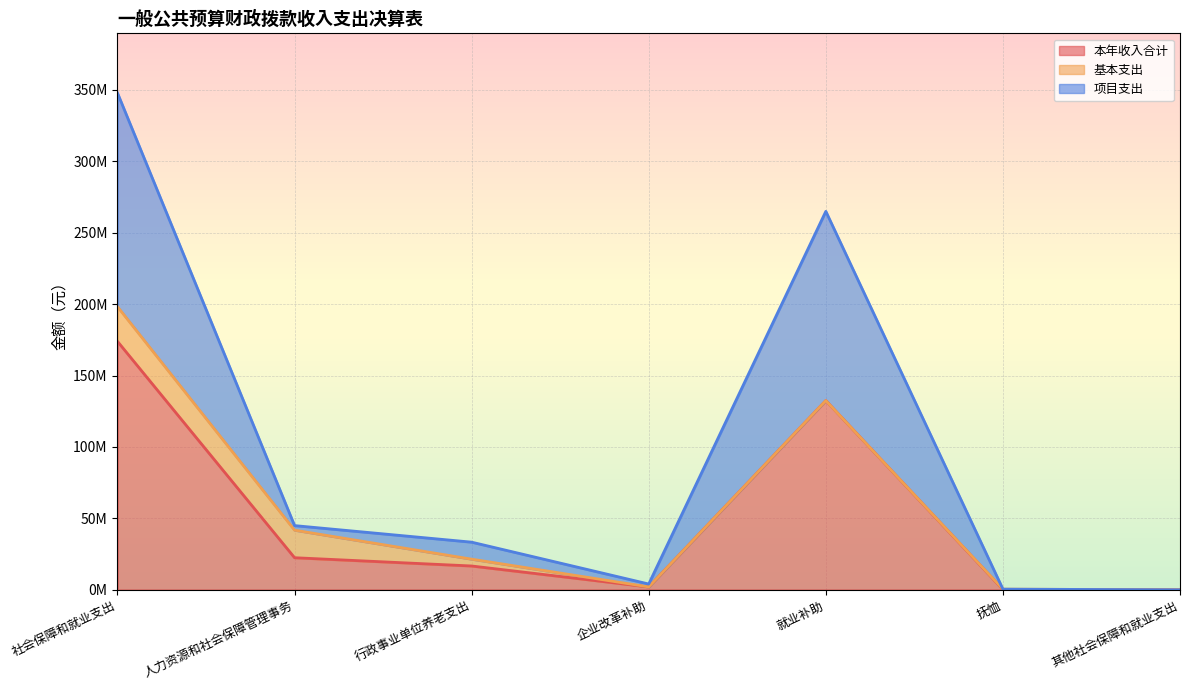

What value does the 本年收入合计 series have at 抚恤?

235081.6